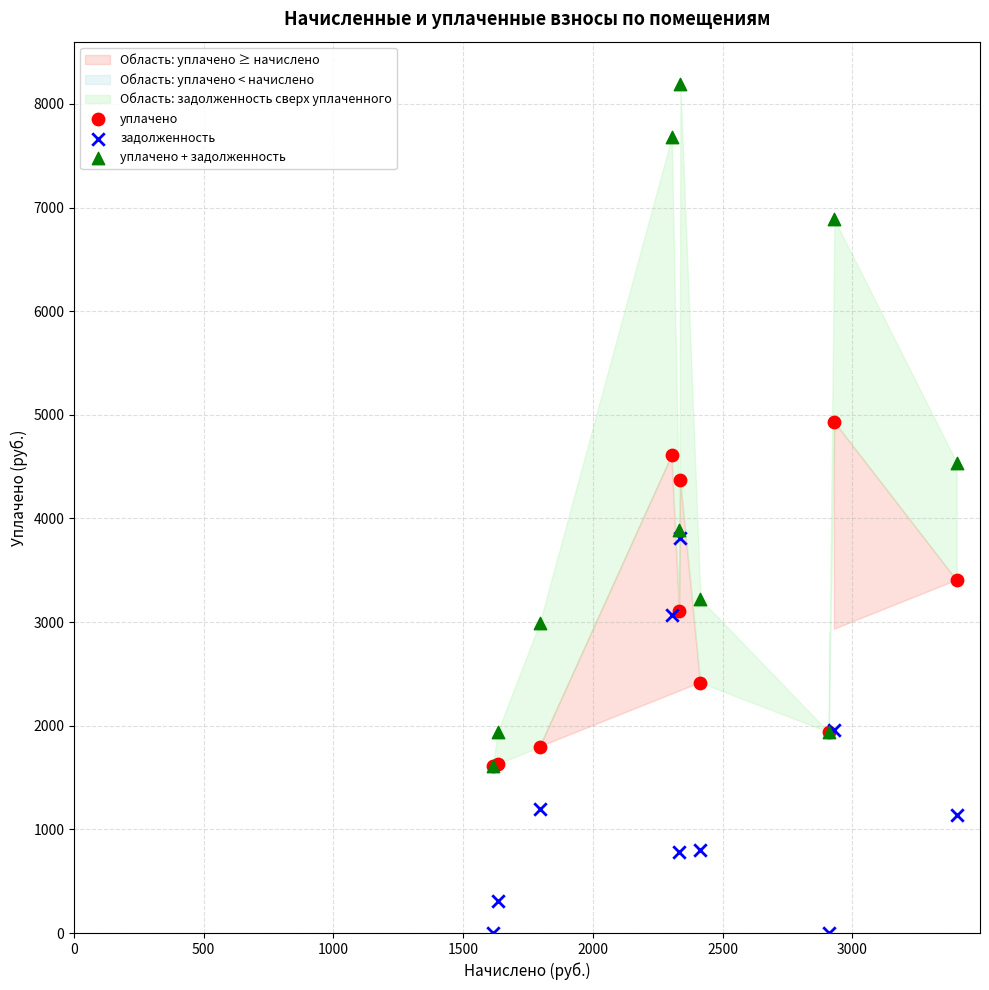

Which series contains the highest Y value?

уплачено + задолженность